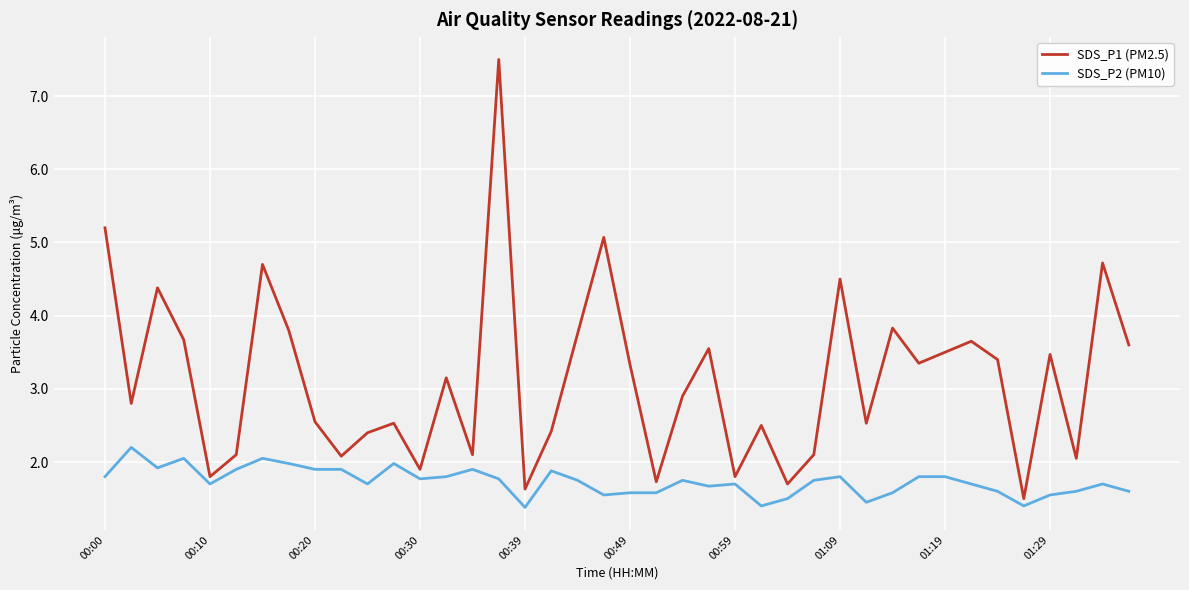

What is the smallest value displayed?

1.4